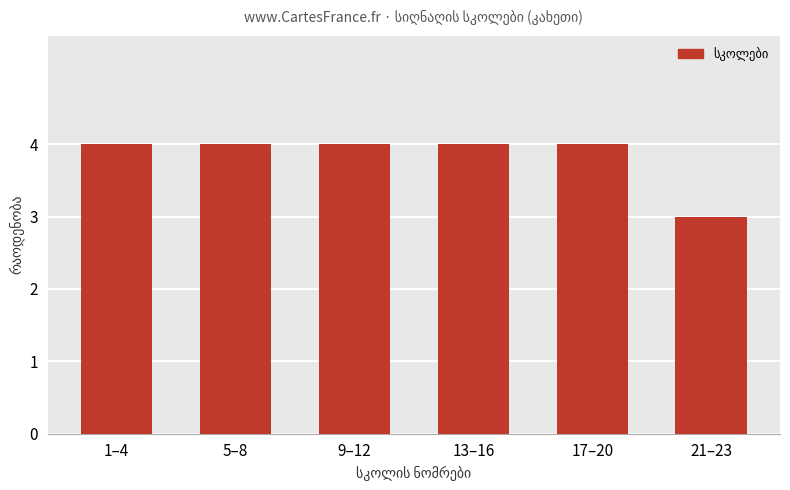

What is the smallest value displayed?

3